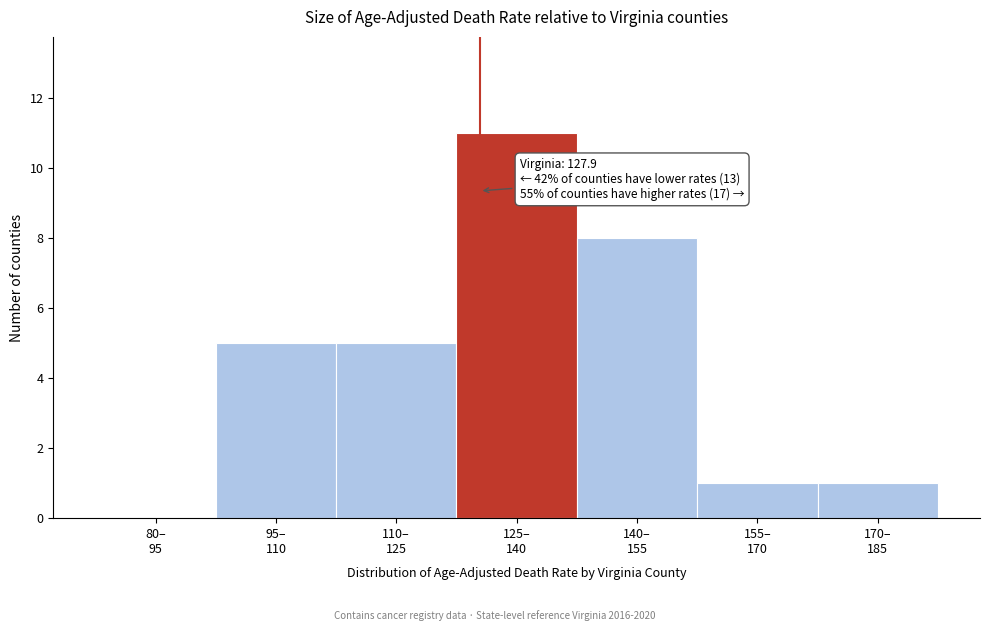

What is the sum of all values?

31